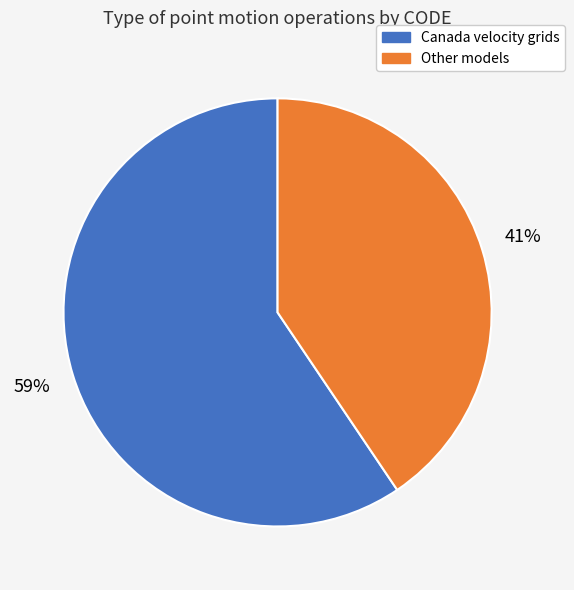

Which has a higher value, Other models or Canada velocity grids?

Canada velocity grids